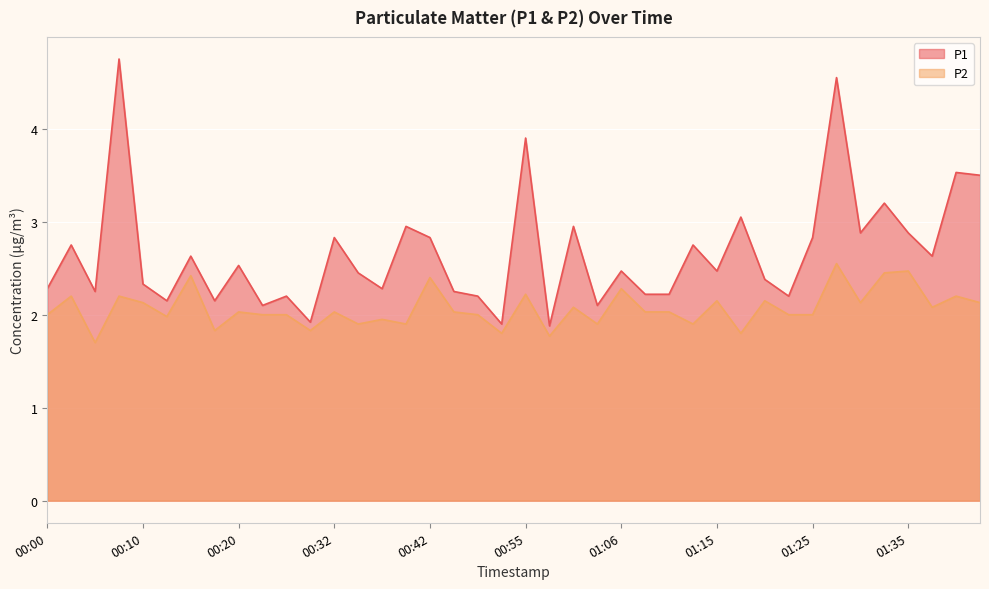

What position from the left is 00:27?

12